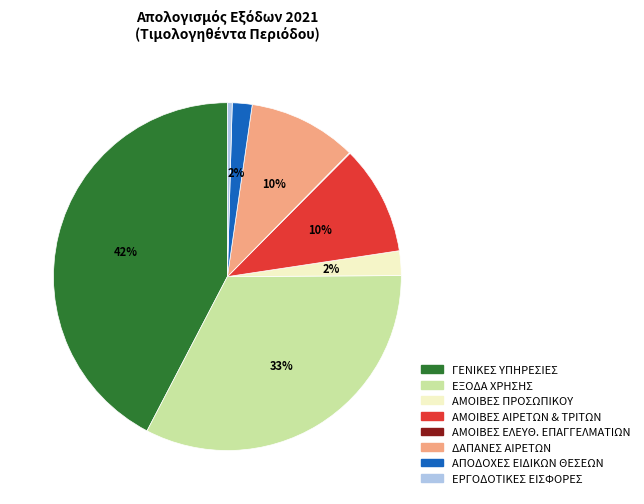

To the nearest percent, what is the difference between the largest and smallest slice percentages?

42%